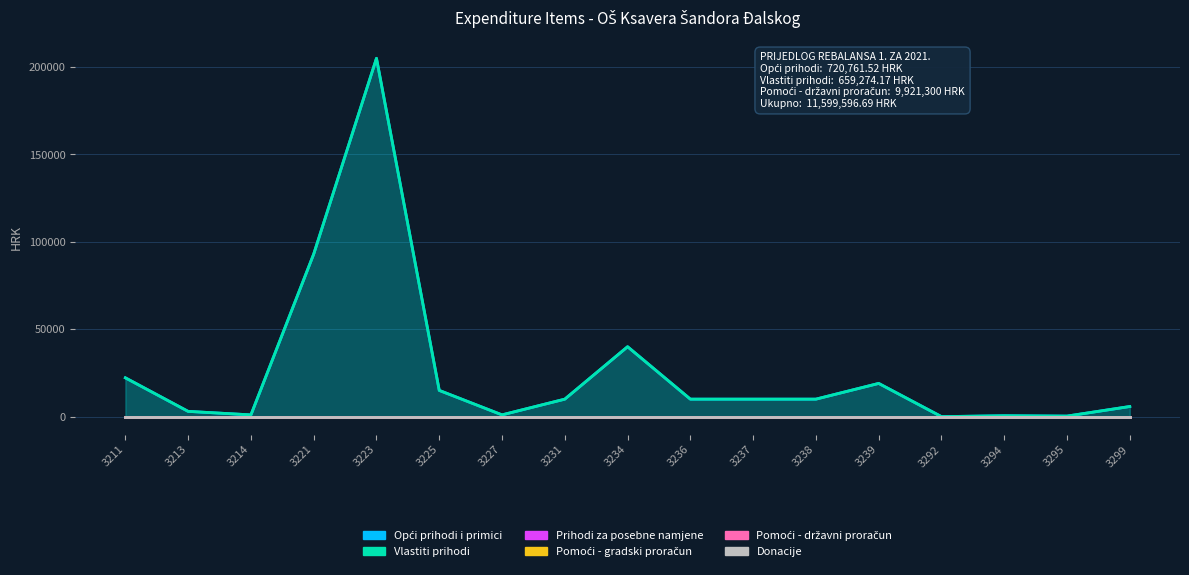

What is the difference between the maximum and minimum values in the Vlastiti prihodi series?

205000